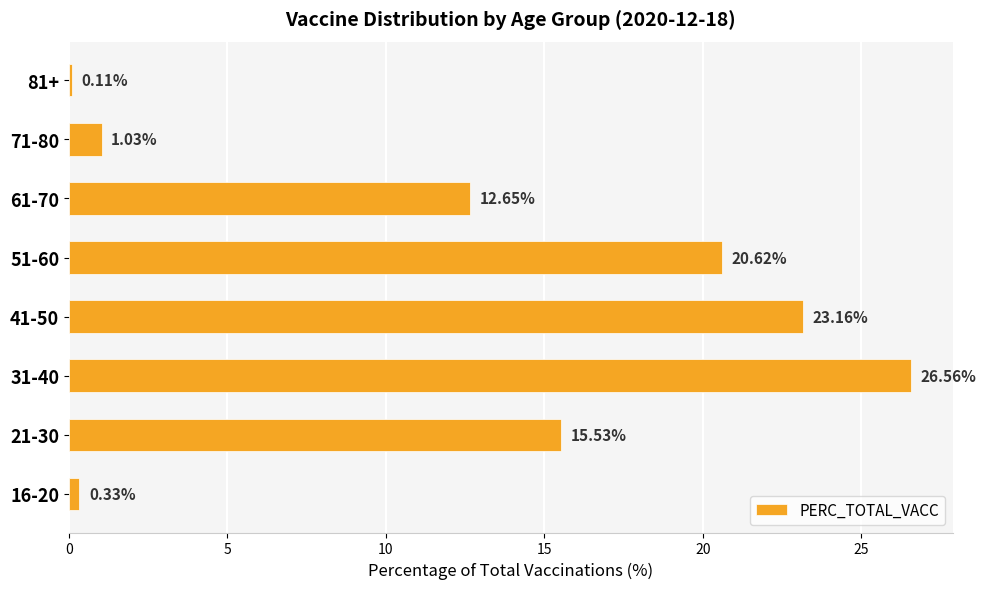

Which has a higher value, 61-70 or 31-40?

31-40